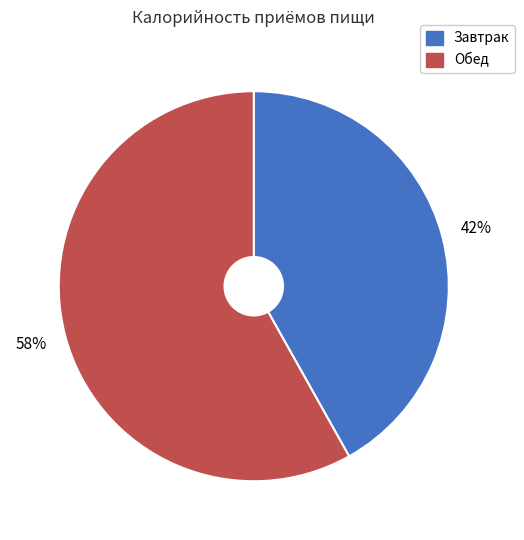

Is there any slice that represents more than half of the pie?

Yes